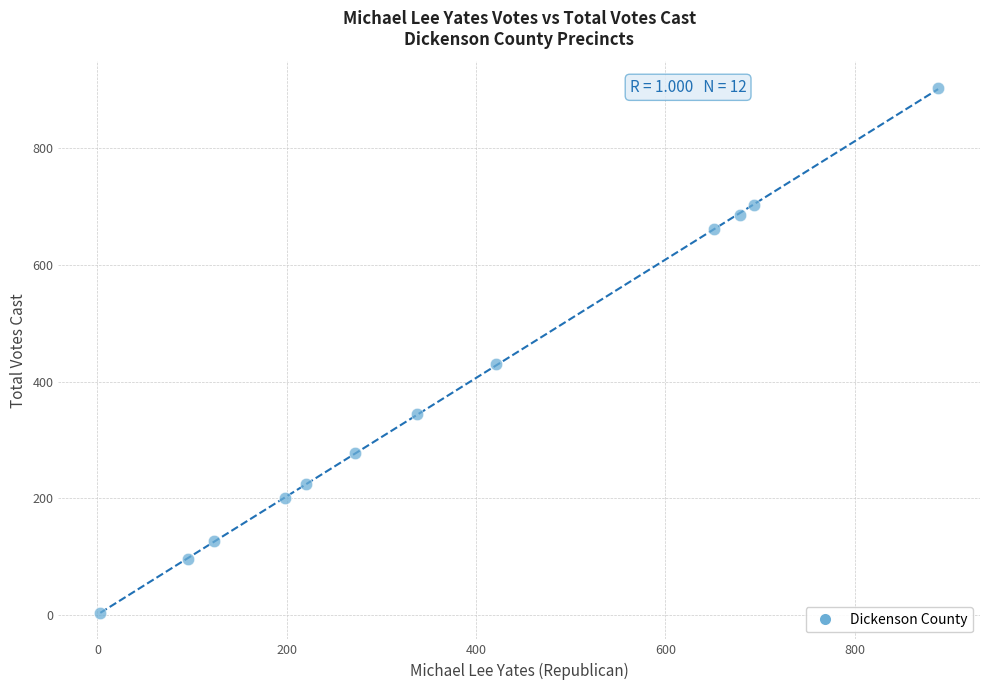

What is the range of X values (max minus min)?

885